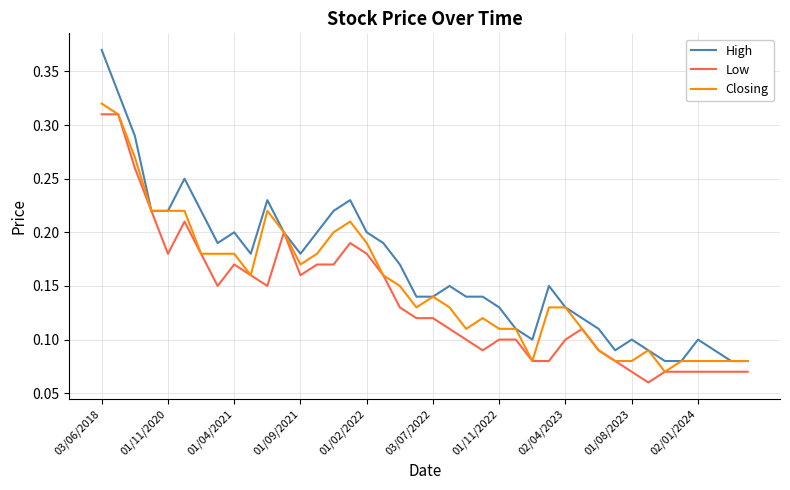

Which series has the largest total across all categories?

High